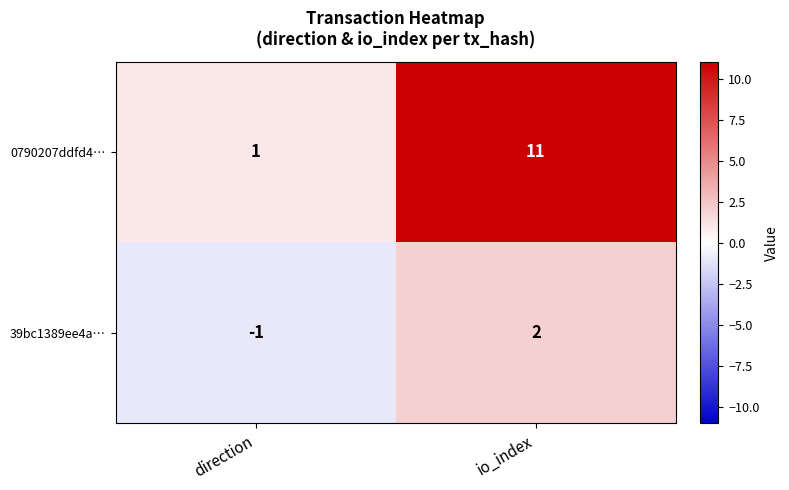

How many series are shown in this chart?

2